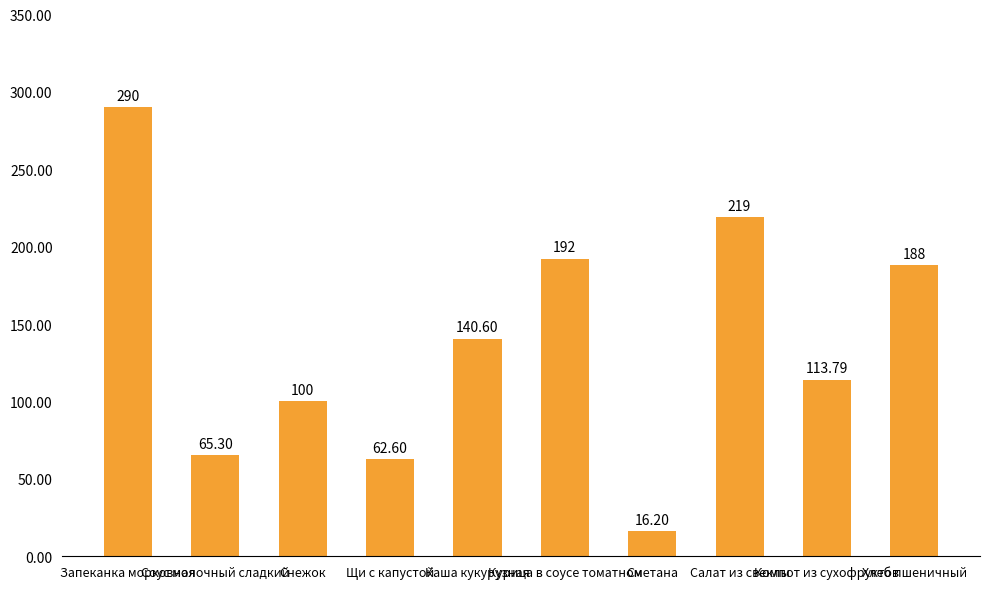

Where is the data nearest to the value 153?

Каша кукурузная